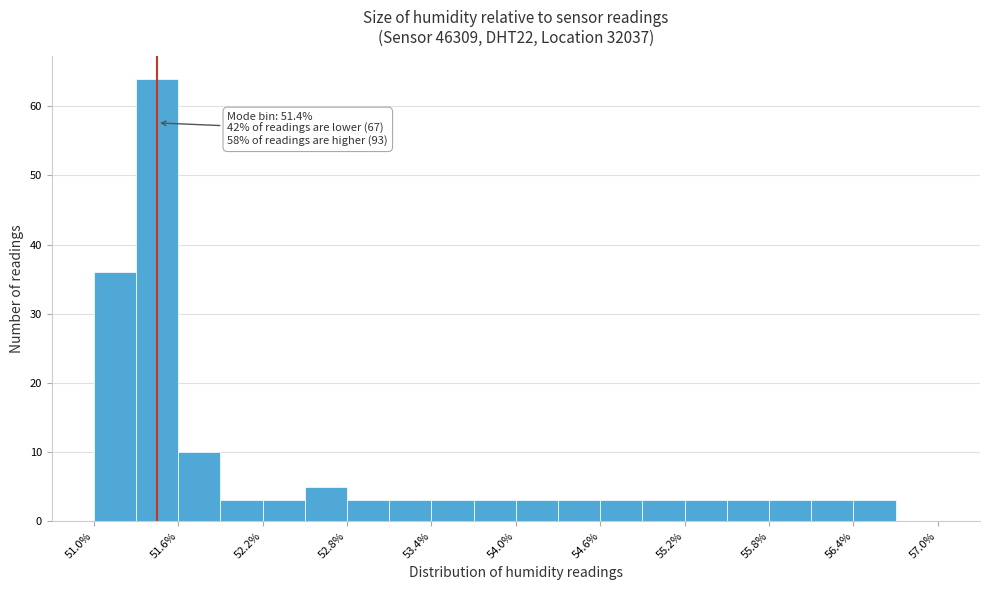

Around what value on the x-axis is the tallest bar? Give the approximate position of its centre, as read against the axis.

51.5